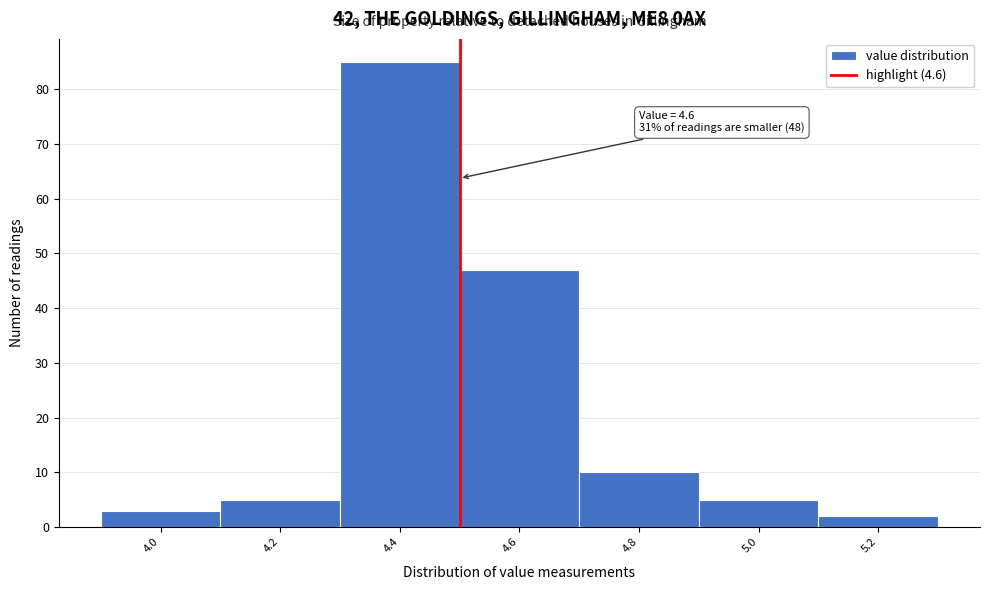

Reading left to right, what are all the values shown in this chart?

3	5	85	47	10	5	2